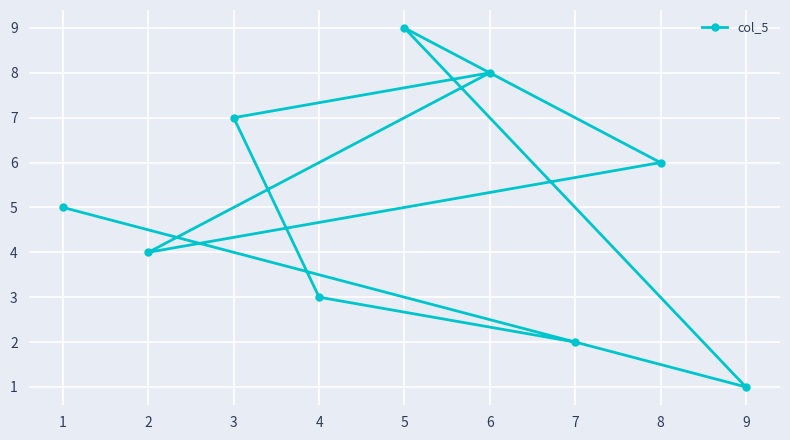

The chart shows a value of 9 at 3. True or false?

False